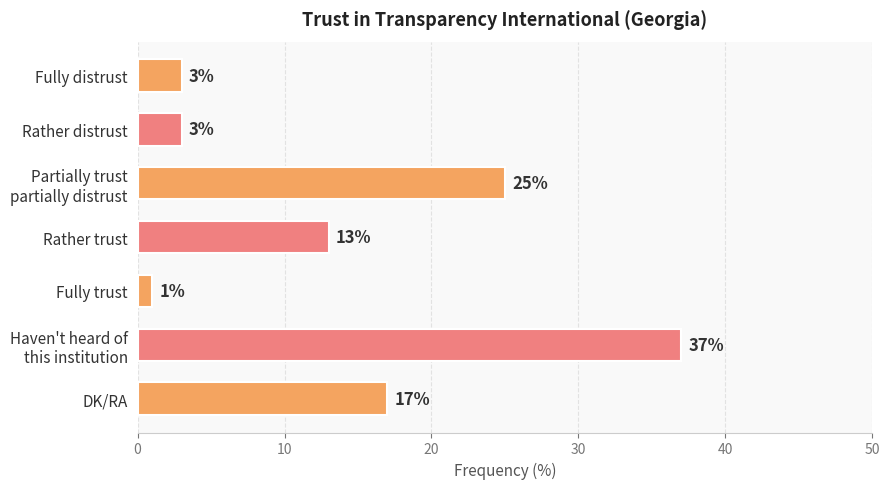

Which label corresponds to the smallest value in the chart?

Fully trust